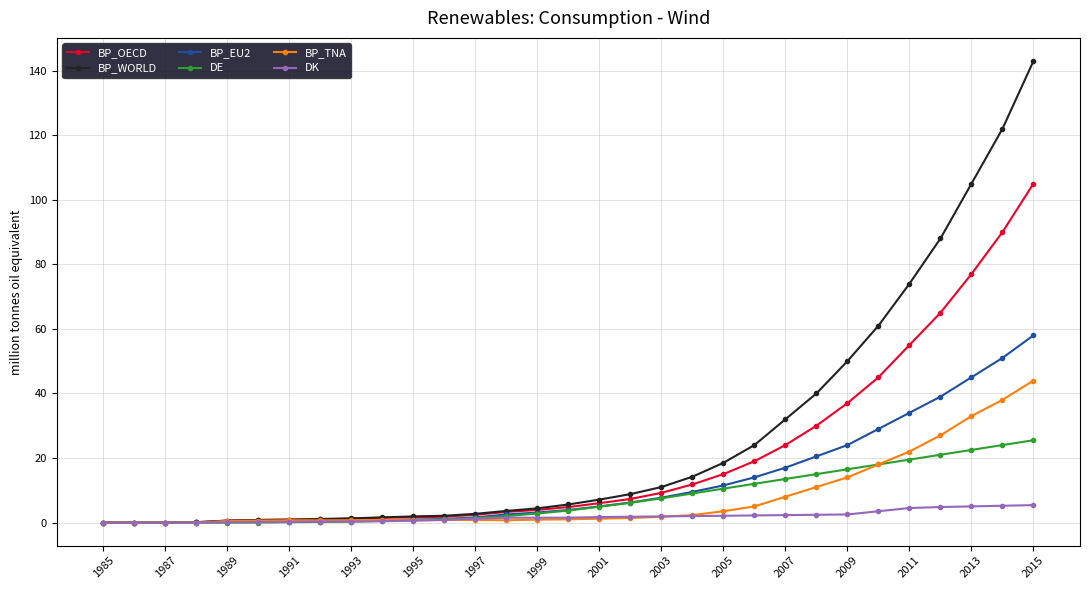

Which series has the largest range (max minus min)?

BP_WORLD